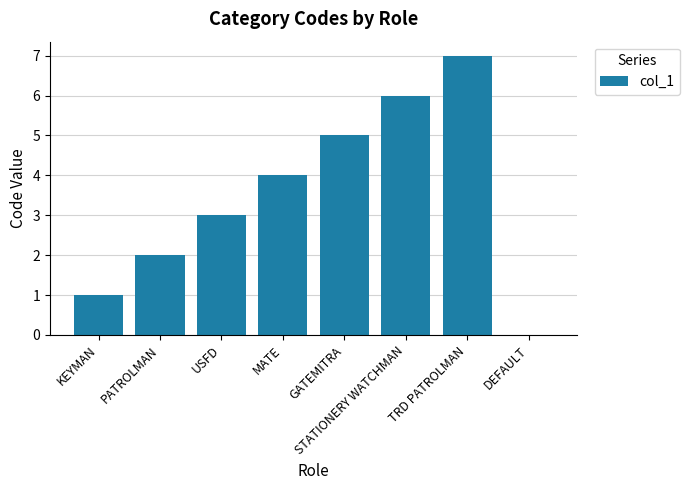

How many data points does each series have?

8